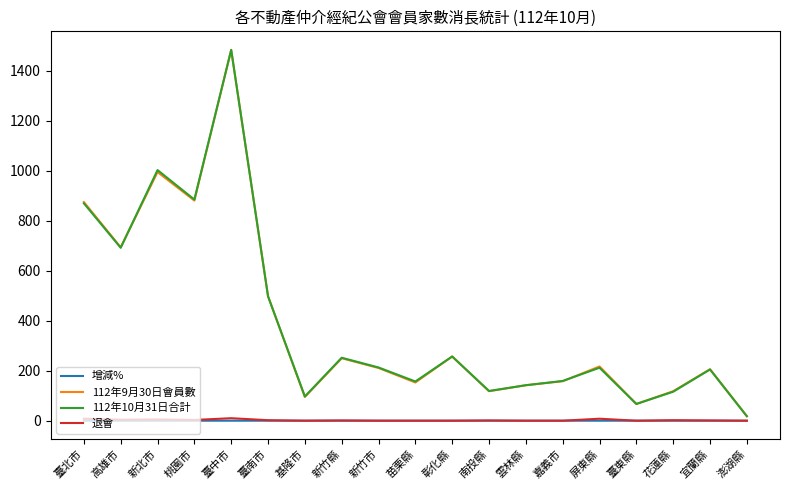

What is the difference between the highest and lowest values at 彰化縣?

257.0